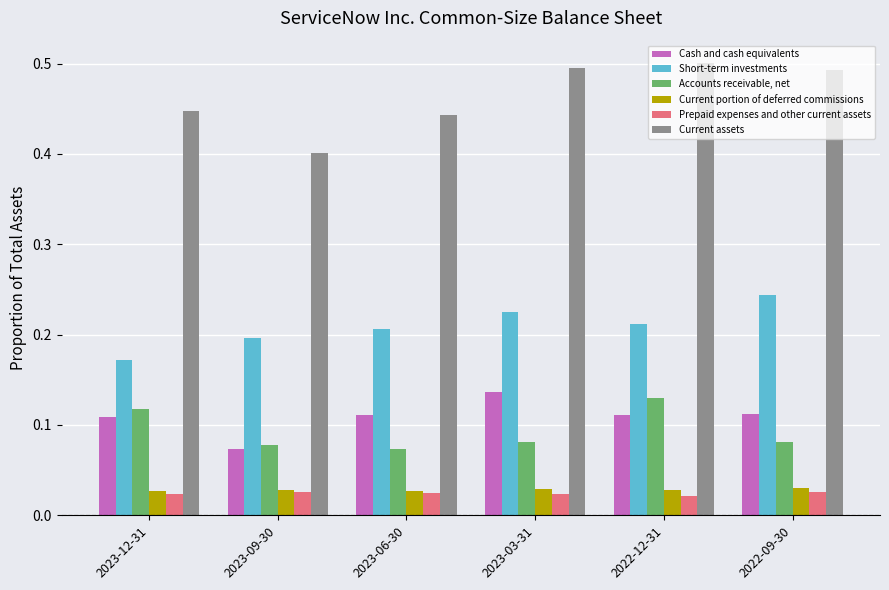

Count the Accounts receivable, net values in the range 0 to 1.

6